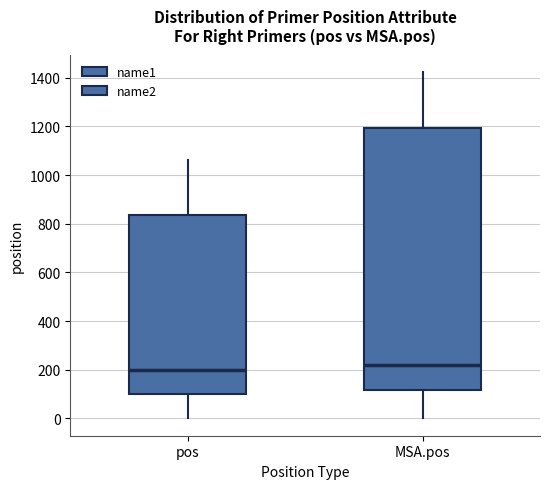

Reading left to right, transcribe this box plot: for each box, give where its median line is, the range the box spans, and where its two whiskers end, as read against the y-axis. The values are not printed on the chart, so give them approximately, as read against the axis.

pos: median 200, box 100 to 840, whiskers 0 to 1060
MSA.pos: median 220, box 120 to 1200, whiskers 0 to 1420